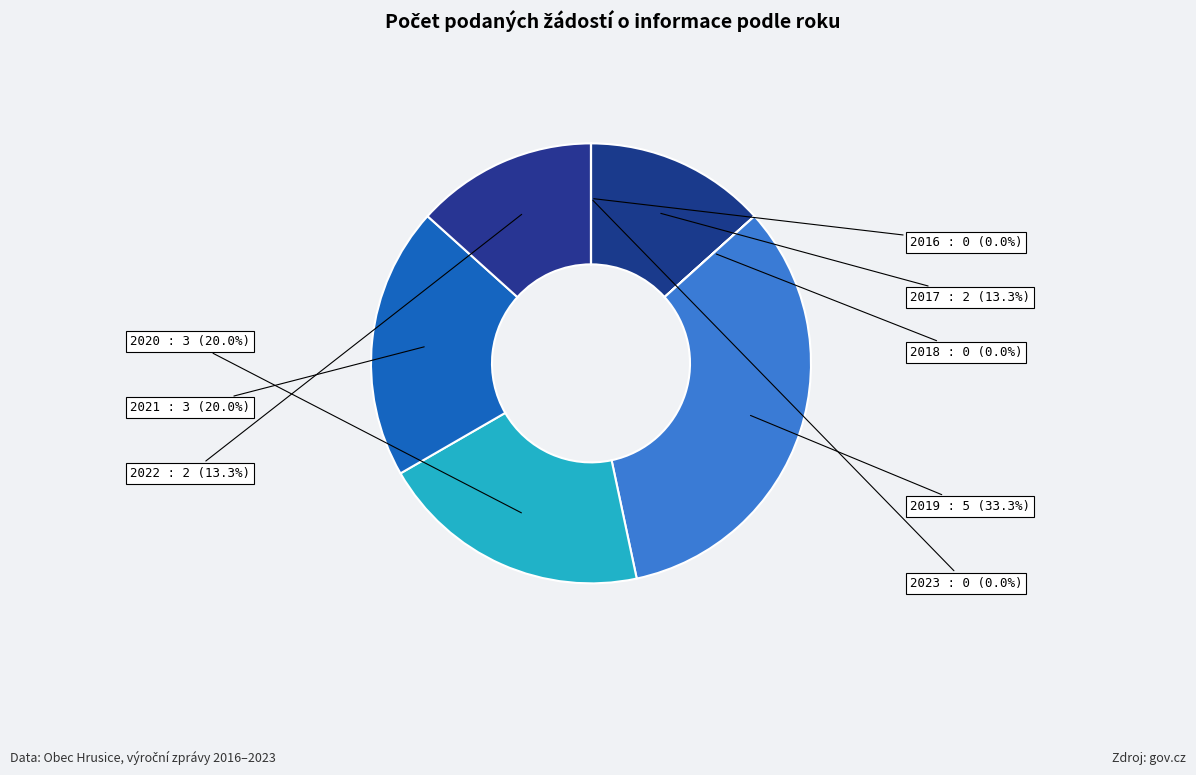

What portion of the pie excludes 2019?

66.7%